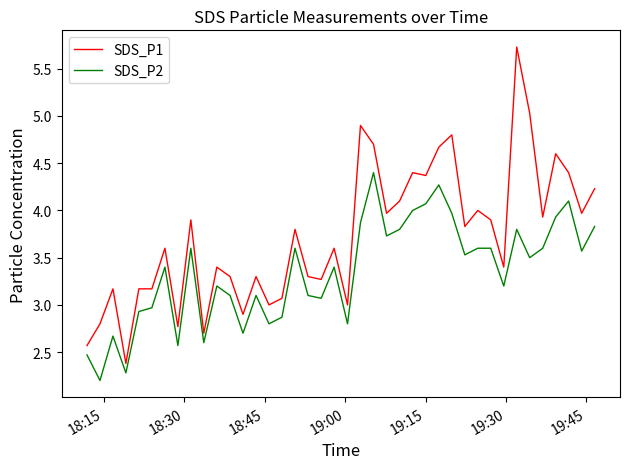

Which series has the widest spread of values?

SDS_P1